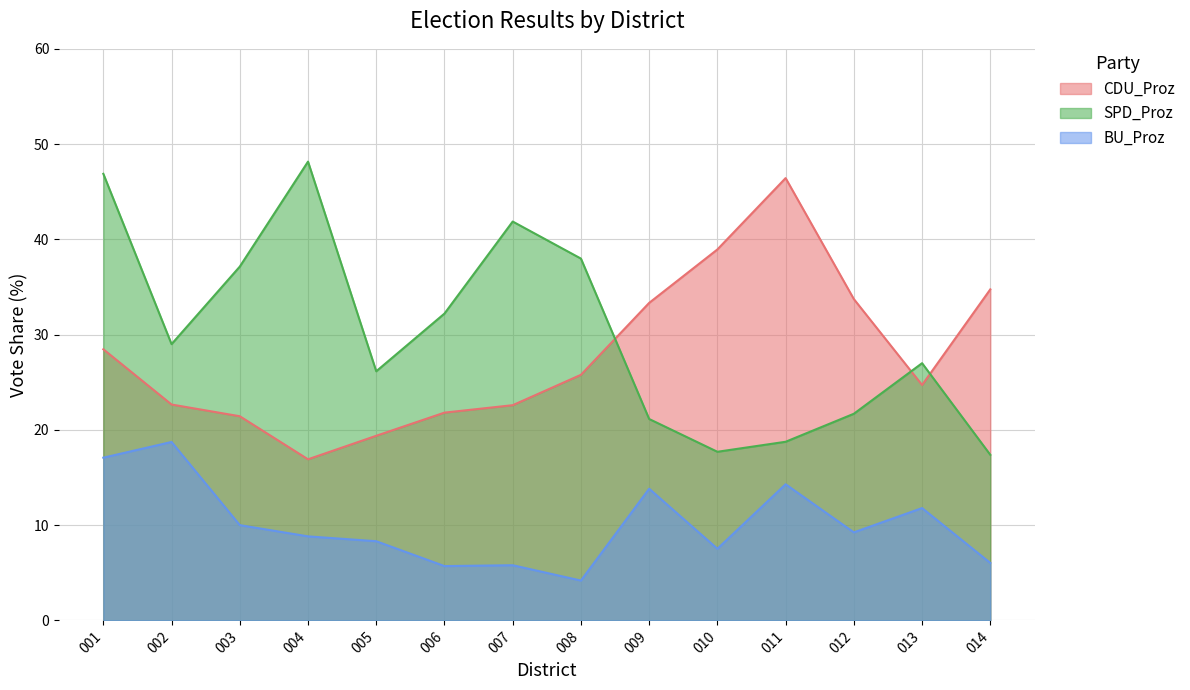

True or false: CDU_Proz and BU_Proz intersect in this chart.

False